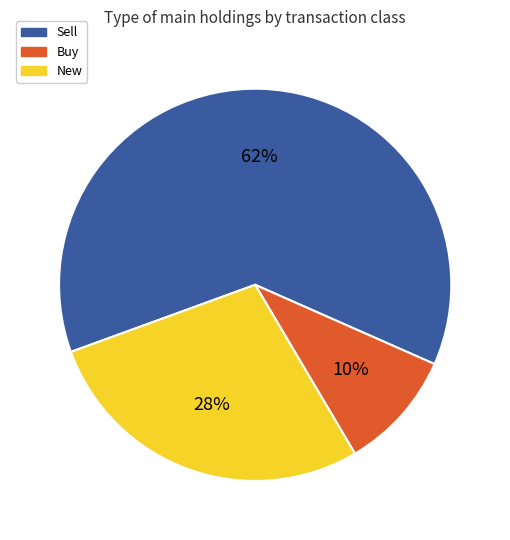

Rank the categories by value from lowest to highest.

Buy, New, Sell